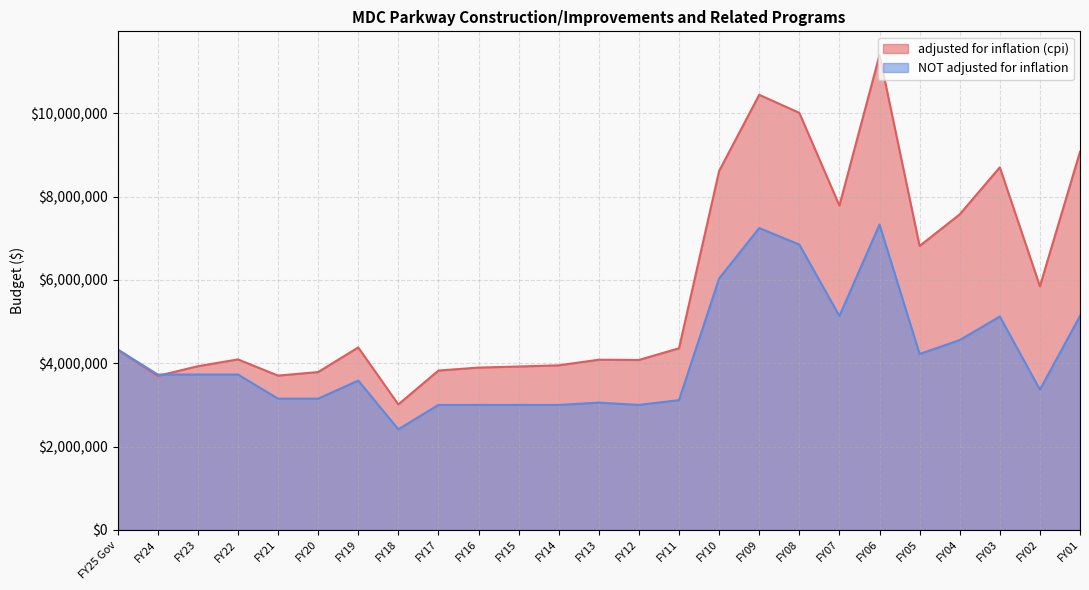

What is the spread (max minus min) of values at FY05?

2592790